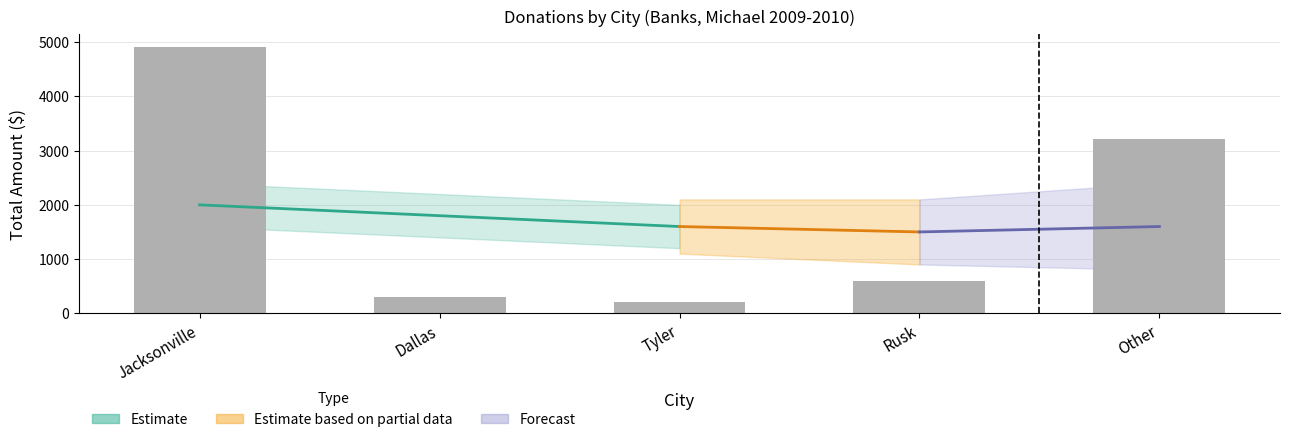

What is the difference between the second highest and second lowest values?

2910